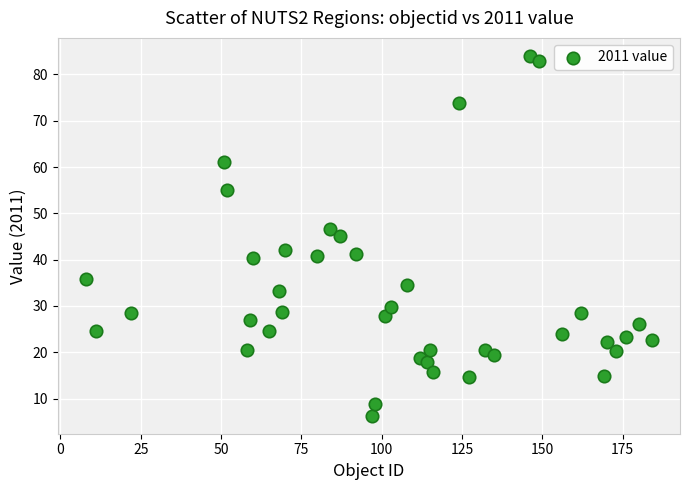

What is the range of X values (max minus min)?

176.0